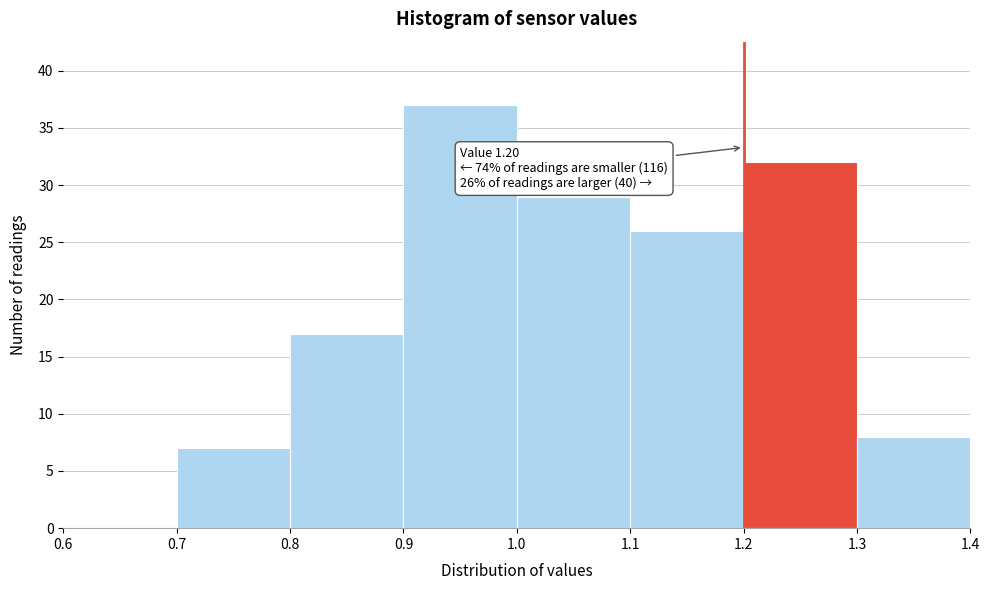

Which range on the x-axis has the tallest bar?

0.9 to 1.0